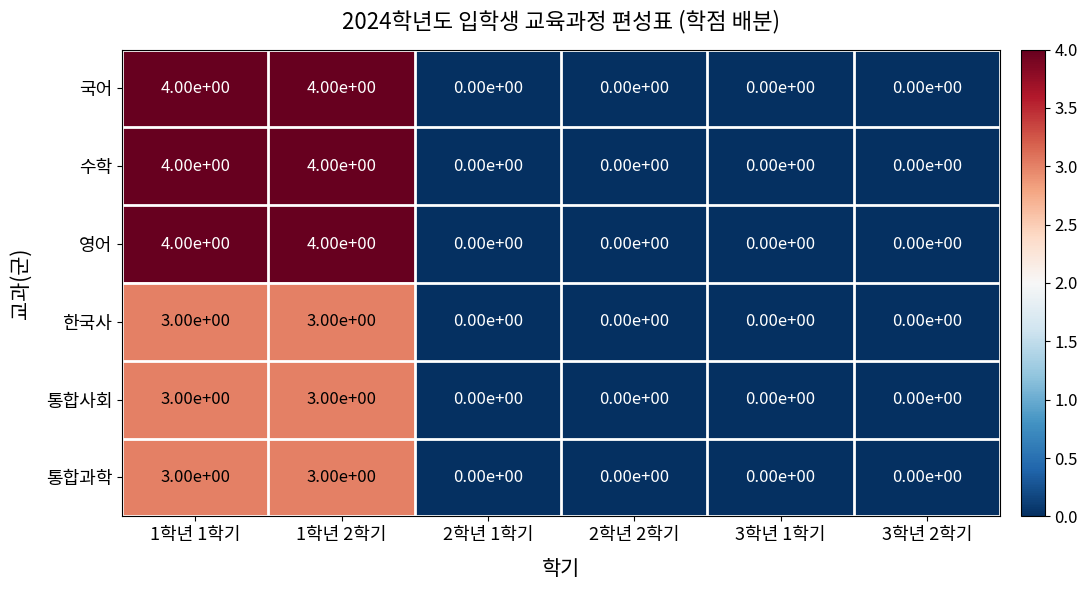

What is the total value across all series at 1학년 2학기?

21